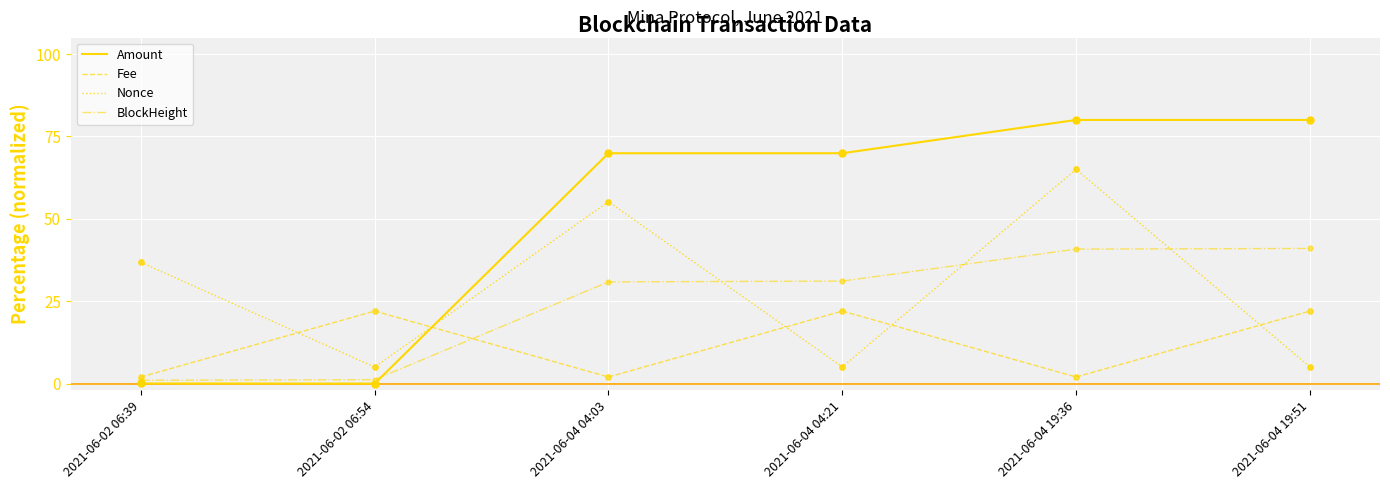

What is the total value across all series at 2021-06-02 06:39?

39.8